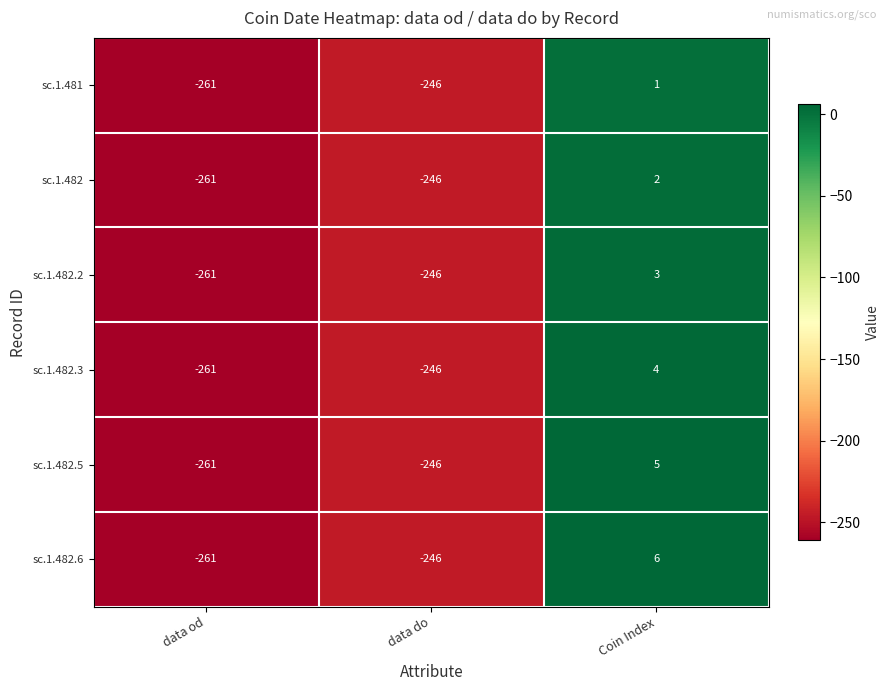

What is the difference between the sc.1.482.6 values at data od and data do?

15